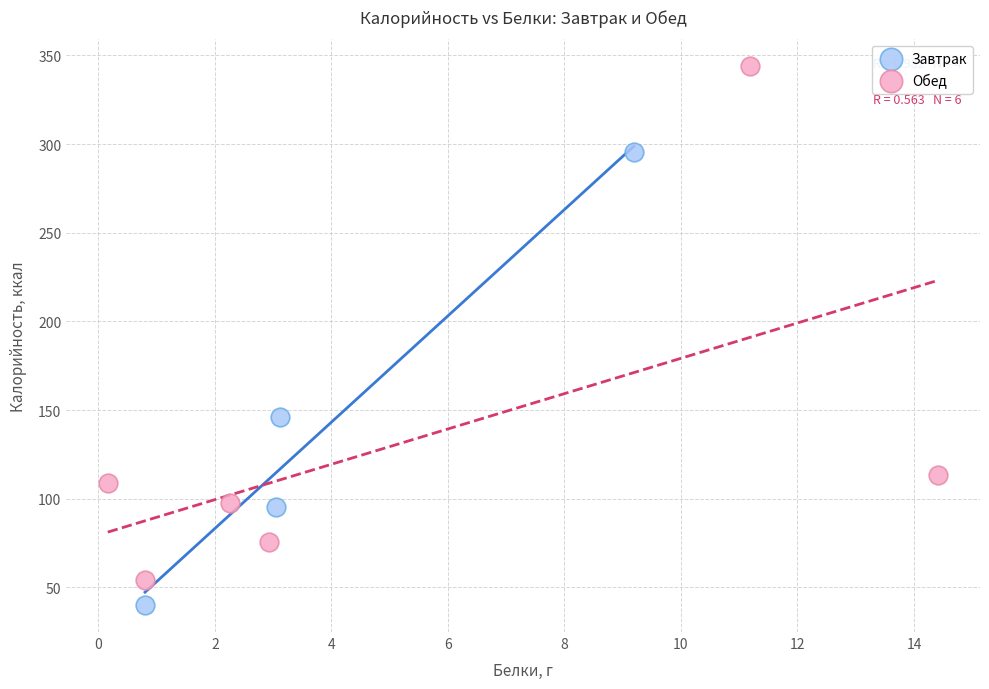

Which series has the largest Y range (max minus min)?

Обед